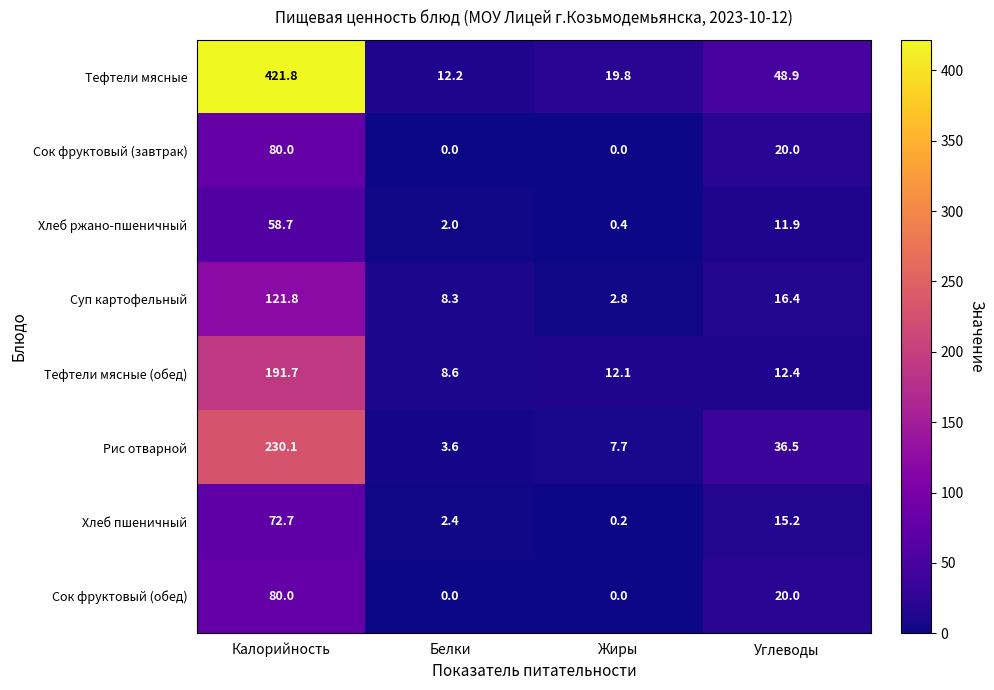

True or false: Сок фруктовый (обед) has a value of 27.2 at Углеводы.

False